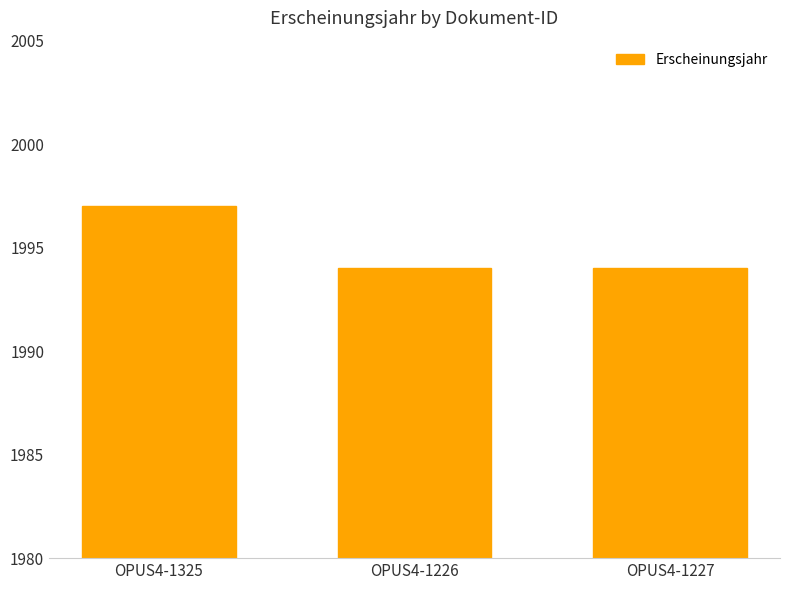

What position from the left is OPUS4-1325?

1